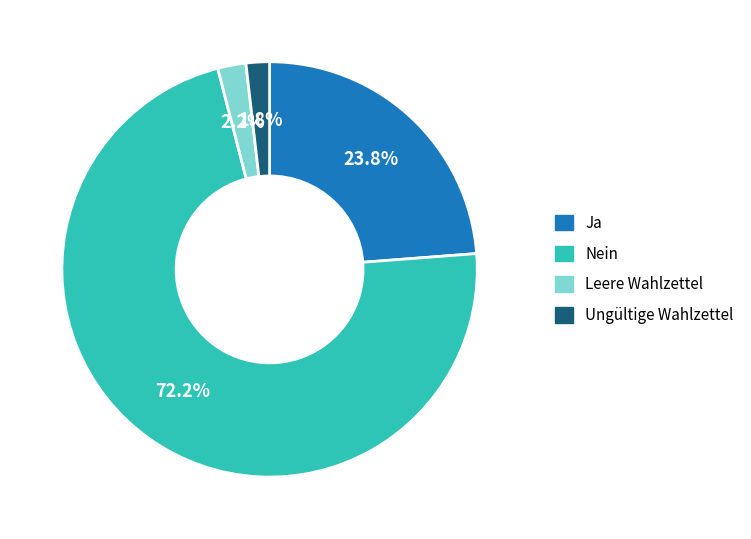

Is there any slice that represents more than half of the pie?

Yes